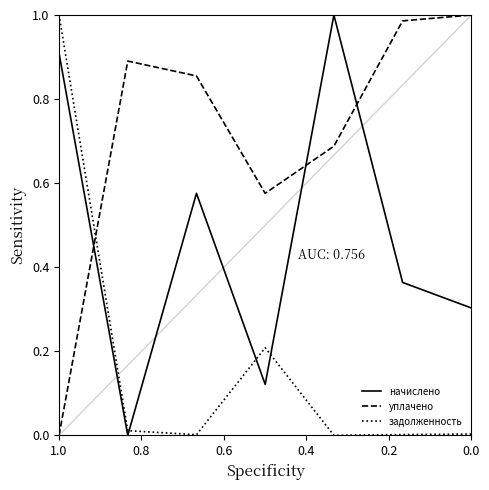

At which label is уплачено closest to 0?

1.0